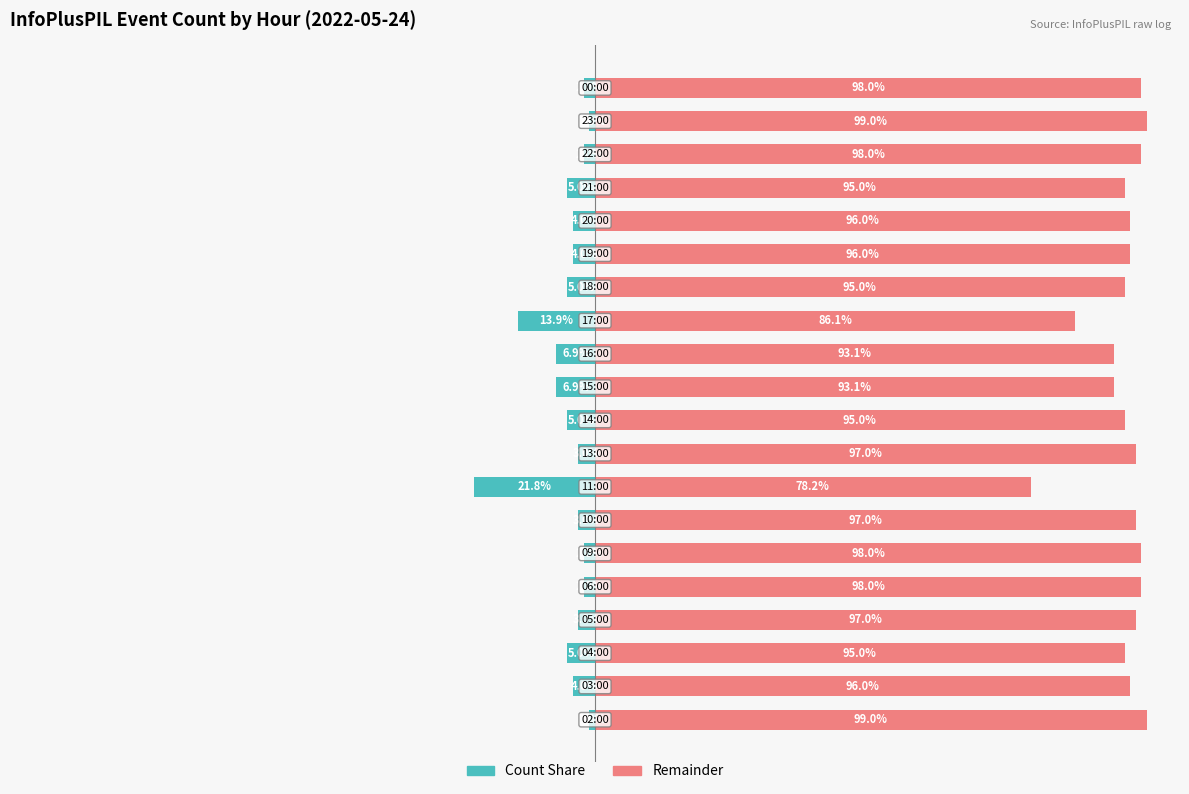

Reading left to right, list all the values displayed in this chart.

Count Share (left): -1.0	-4.0	-5.0	-3.0	-2.0	-2.0	-3.0	-21.8	-3.0	-5.0	-6.9	-6.9	-13.9	-5.0	-4.0	-4.0	-5.0	-2.0	-1.0	-2.0
Remainder (right): 99.0	96.0	95.0	97.0	98.0	98.0	97.0	78.2	97.0	95.0	93.1	93.1	86.1	95.0	96.0	96.0	95.0	98.0	99.0	98.0